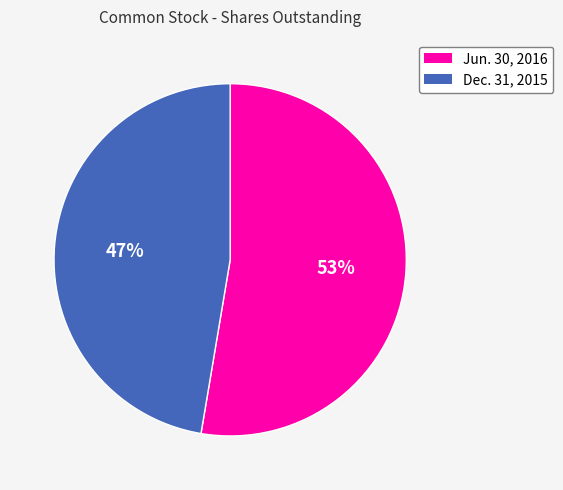

Combined, do Dec. 31, 2015 and Jun. 30, 2016 account for over 50%?

Yes